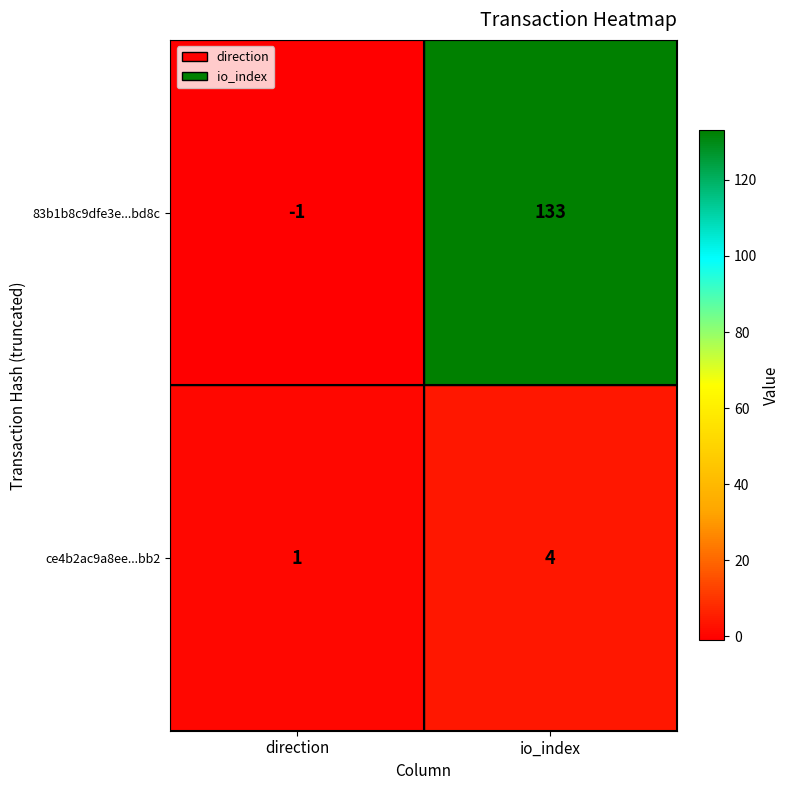

What is the sum of all 83b1b8c9dfe3e...bd8c values?

132